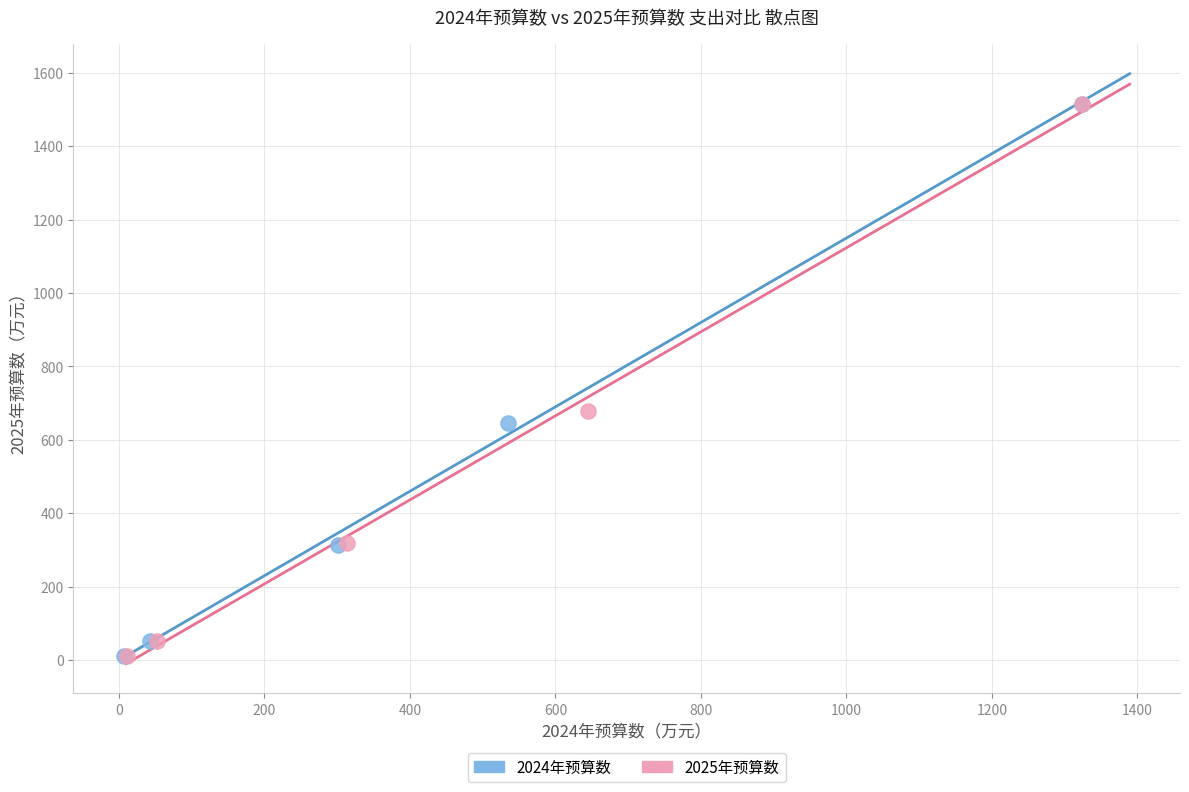

What are all the series names shown in the legend?

2024年预算数, 2025年预算数